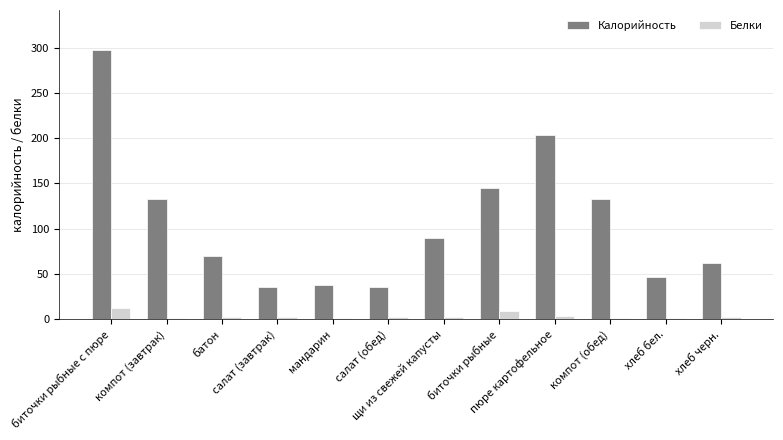

What is the difference between the Калорийность values at пюре картофельное and биточки рыбные с пюре?

94